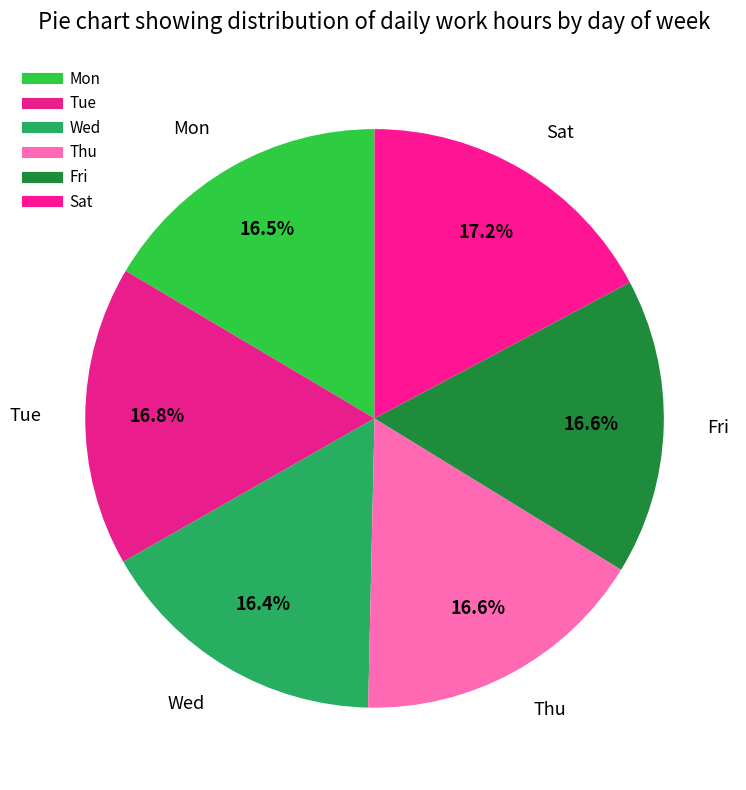

How many slices are in this pie chart?

6